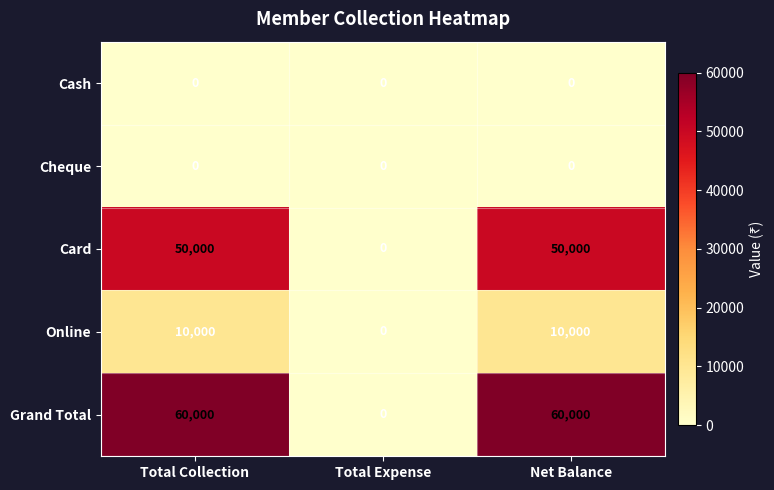

What is the difference between the maximum and minimum values in the Grand Total series?

60000